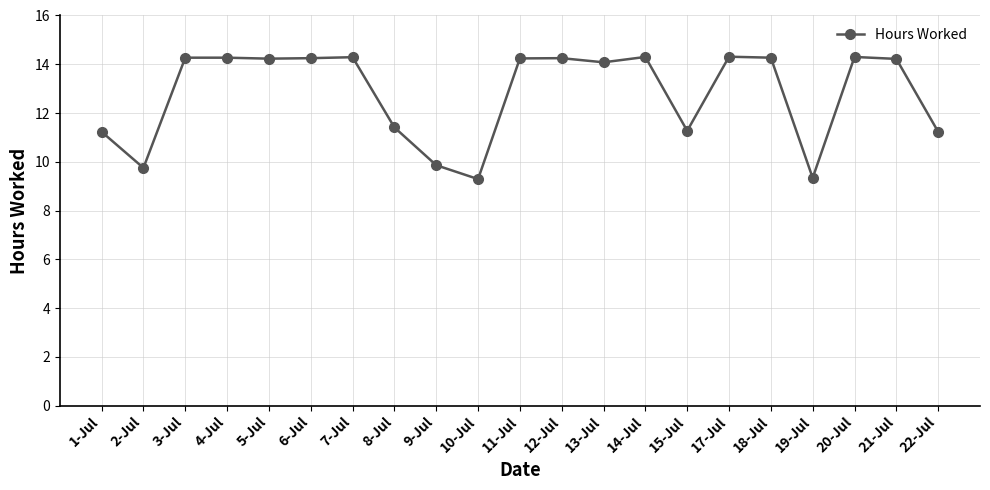

What is the change in value from 15-Jul to 17-Jul?

+3.0